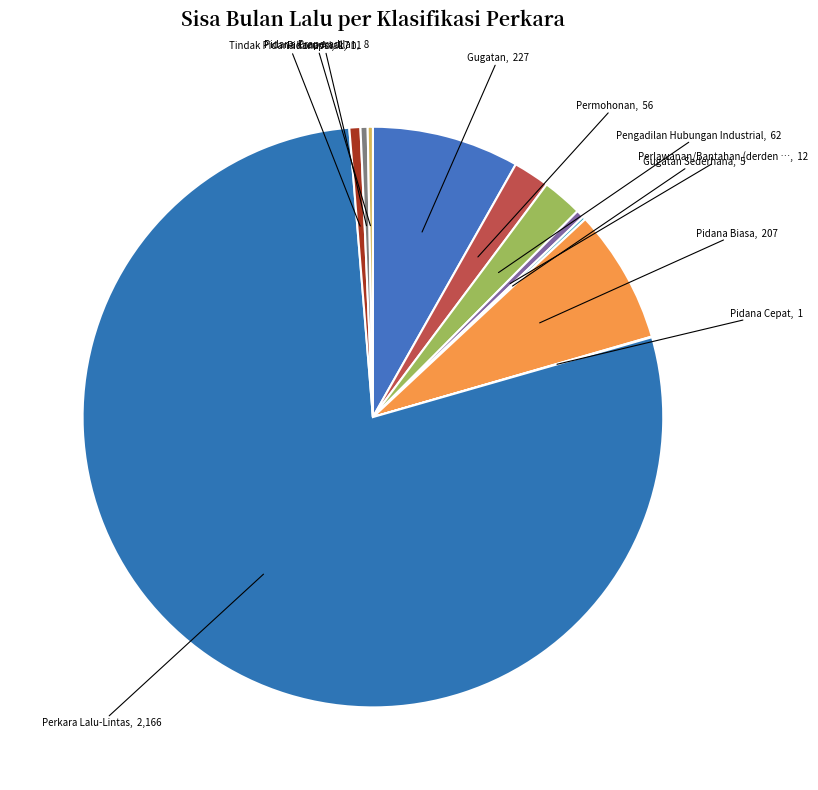

How many slices are in this pie chart?

11